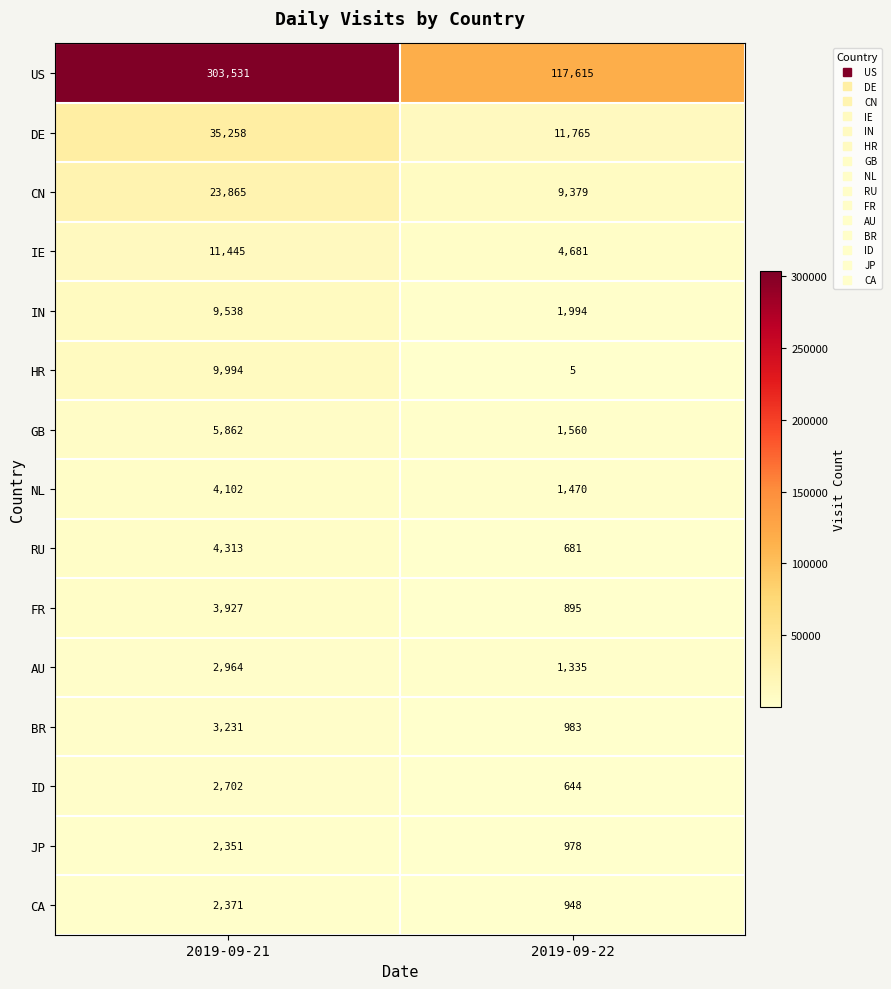

What is the sum of the BR values at 2019-09-22 and 2019-09-21?

4214